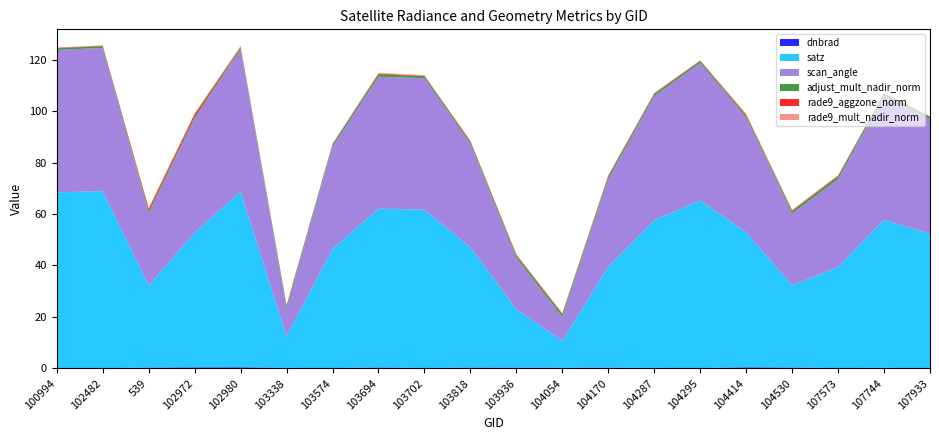

Reading left to right, list all the values displayed in this chart.

dnbrad: 0.1	0.1	0.3	0.4	0.4	0.2	0.1	0.4	0.2	0.3	0.3	0.2	0.3	0.2	0.1	0.4	0.3	0.1	0.2	0.0
satz: 68.3	68.8	32.0	52.3	68.3	12.2	46.2	61.7	61.5	46.8	22.7	10.5	39.2	57.4	65.1	52.4	31.9	39.3	57.5	52.3
scan_angle: 55.3	55.6	28.0	44.4	55.4	10.8	39.8	51.2	51.1	40.2	20.0	9.2	34.0	48.2	53.5	44.6	27.9	34.1	48.3	44.5
adjust_mult_nadir_norm: 0.7	0.7	0.9	0.9	0.7	1.1	0.9	0.9	0.8	0.8	1.0	1.1	1.1	0.9	0.8	0.8	0.9	1.1	0.9	0.8
rade9_aggzone_norm: 0.2	0.2	0.9	0.9	0.3	0.2	0.2	0.3	0.2	0.3	0.3	0.3	0.3	0.2	0.2	0.3	0.3	0.3	0.1	0.2
rade9_mult_nadir_norm: 0.1	0.1	0.3	0.4	0.3	0.2	0.1	0.3	0.1	0.2	0.3	0.3	0.3	0.2	0.1	0.4	0.3	0.3	0.0	0.1